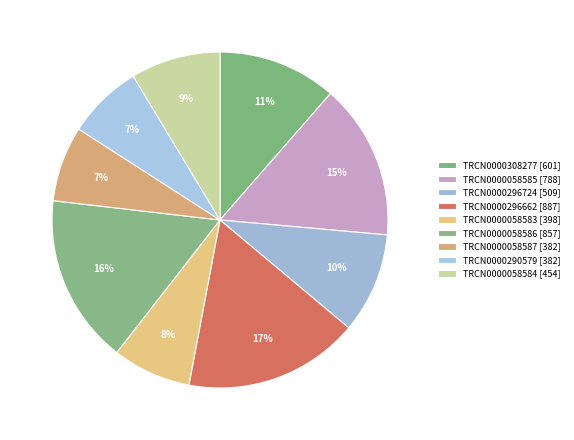

How many slices are in this pie chart?

9